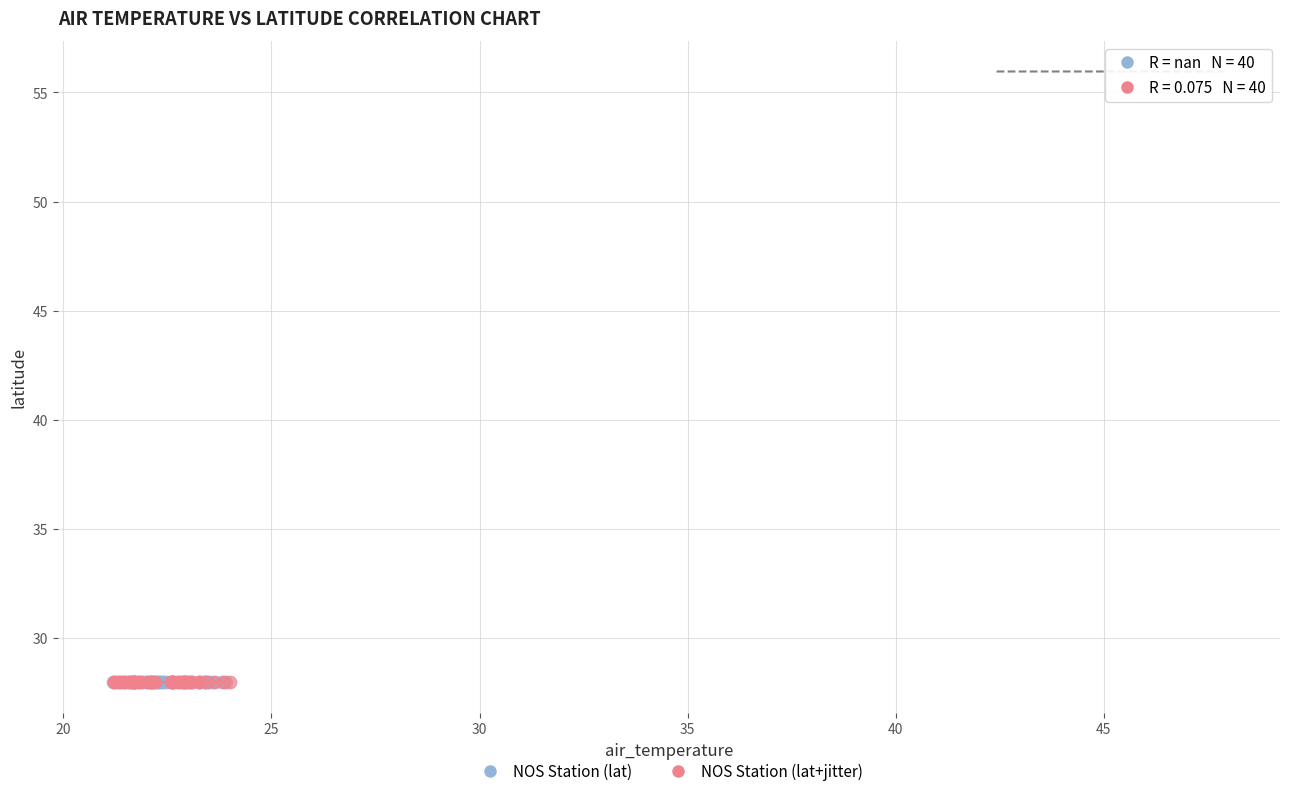

What are all the series names shown in the legend?

NOS Station (lat), NOS Station (lat+jitter)